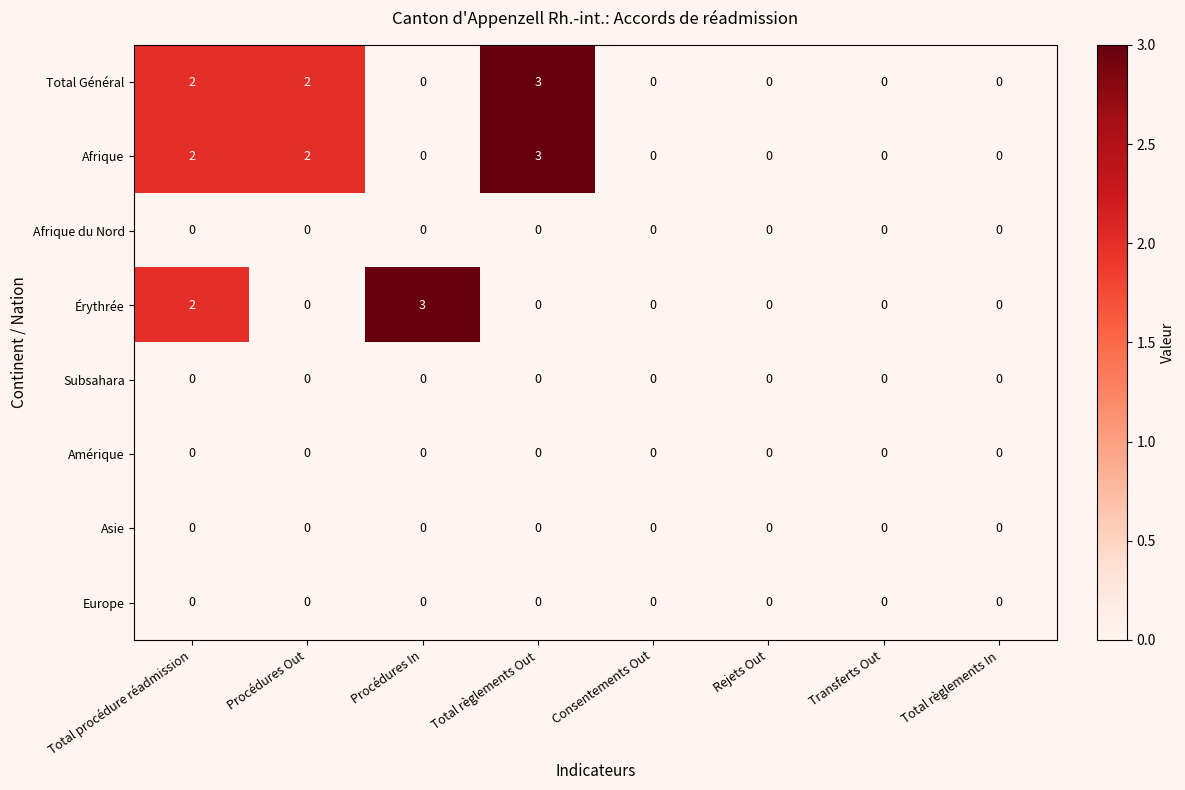

What is the difference between the maximum and minimum values in the Afrique series?

3